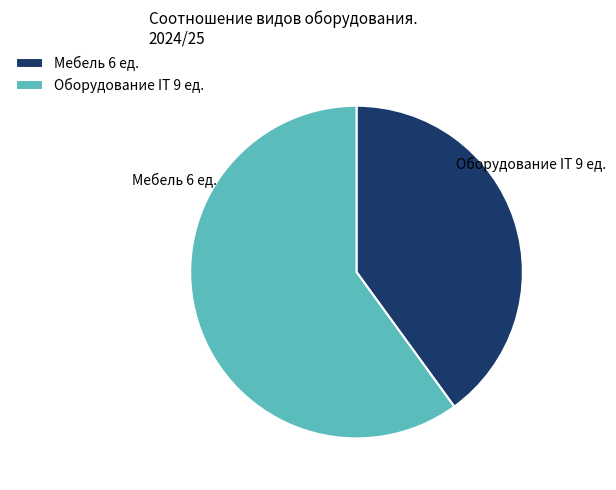

True or false: Оборудование IT 9 ед. accounts for 69% of the total.

False